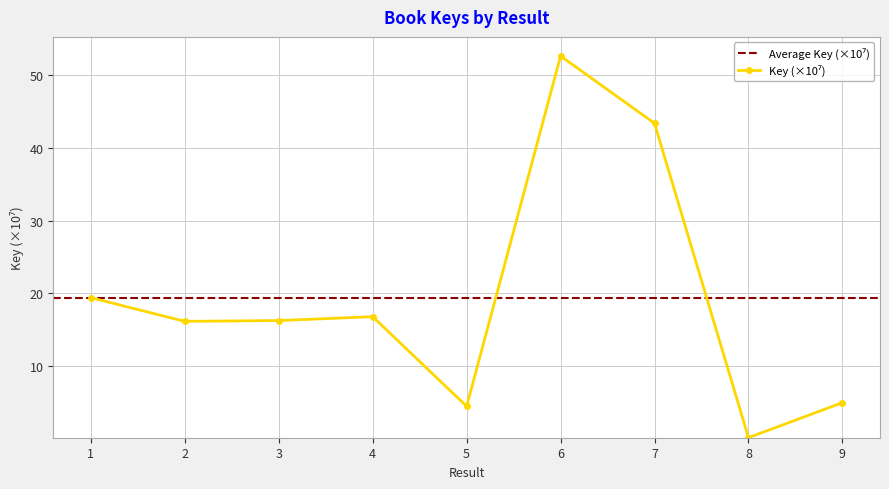

Reading right to left, list all the values displayed in this chart.

5.0	0.2	43.4	52.7	4.5	16.8	16.3	16.2	19.4